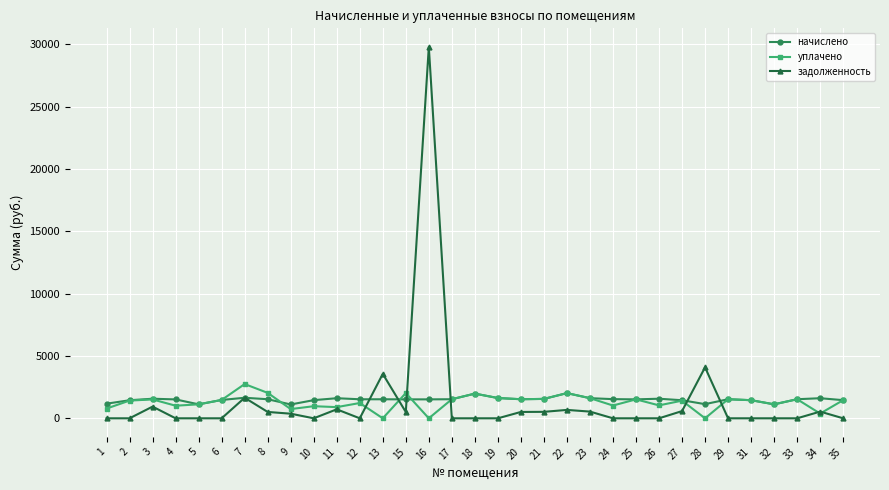

Rank the series at 16 from highest to lowest value.

задолженность, начислено, уплачено